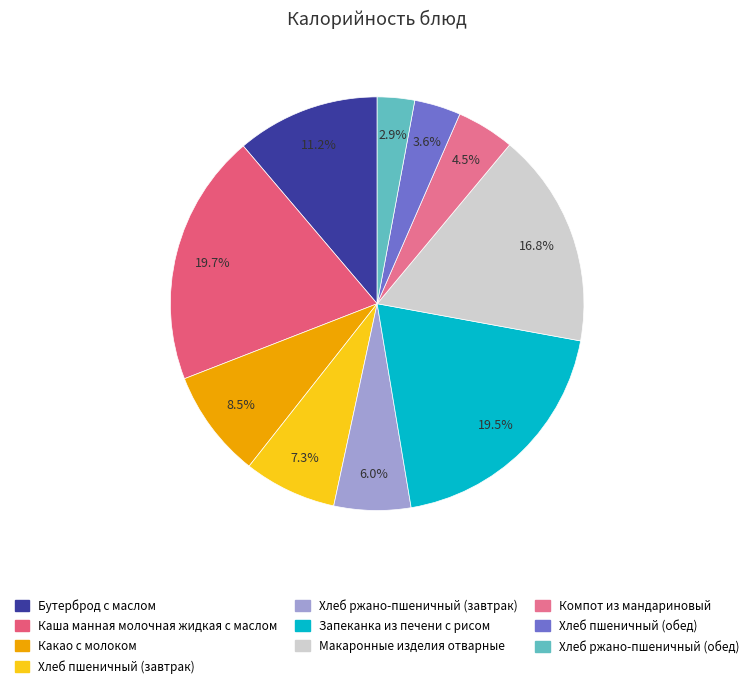

Is it true that Бутерброд с маслом is 11% of the pie?

True